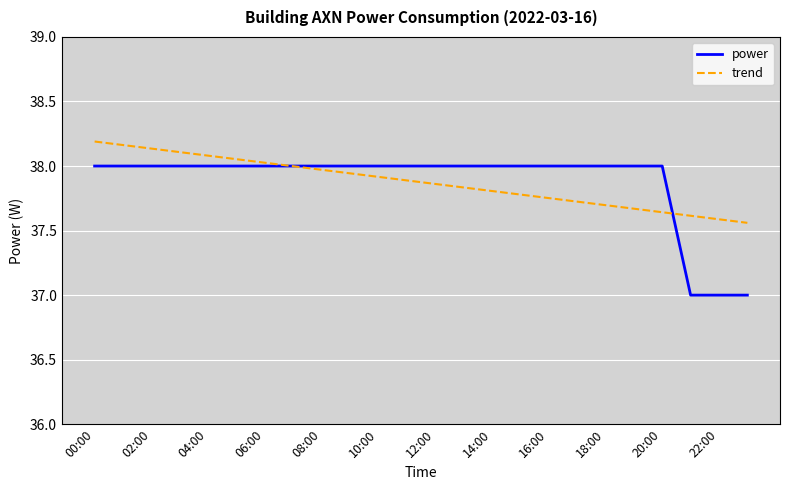

List the series in order of their peak value, highest first.

trend, power